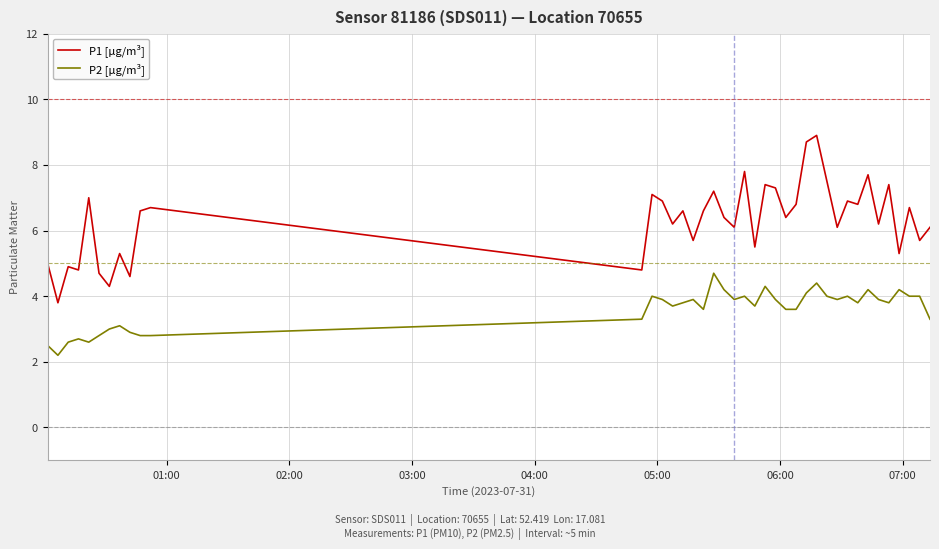

List the series in order of their peak value, highest first.

P1 [µg/m³], P2 [µg/m³]